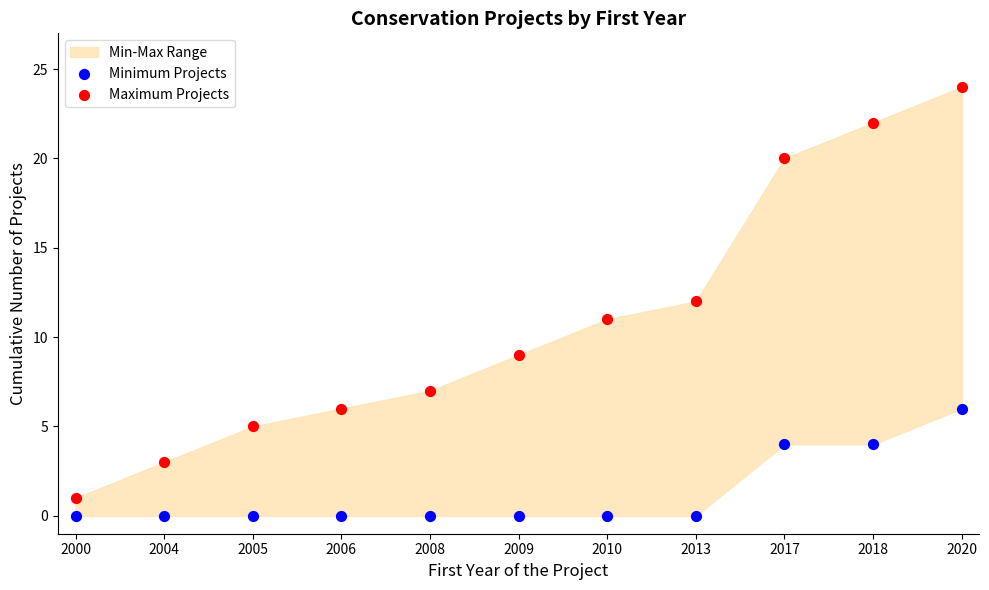

Which series has the widest spread of Y values?

Maximum Projects